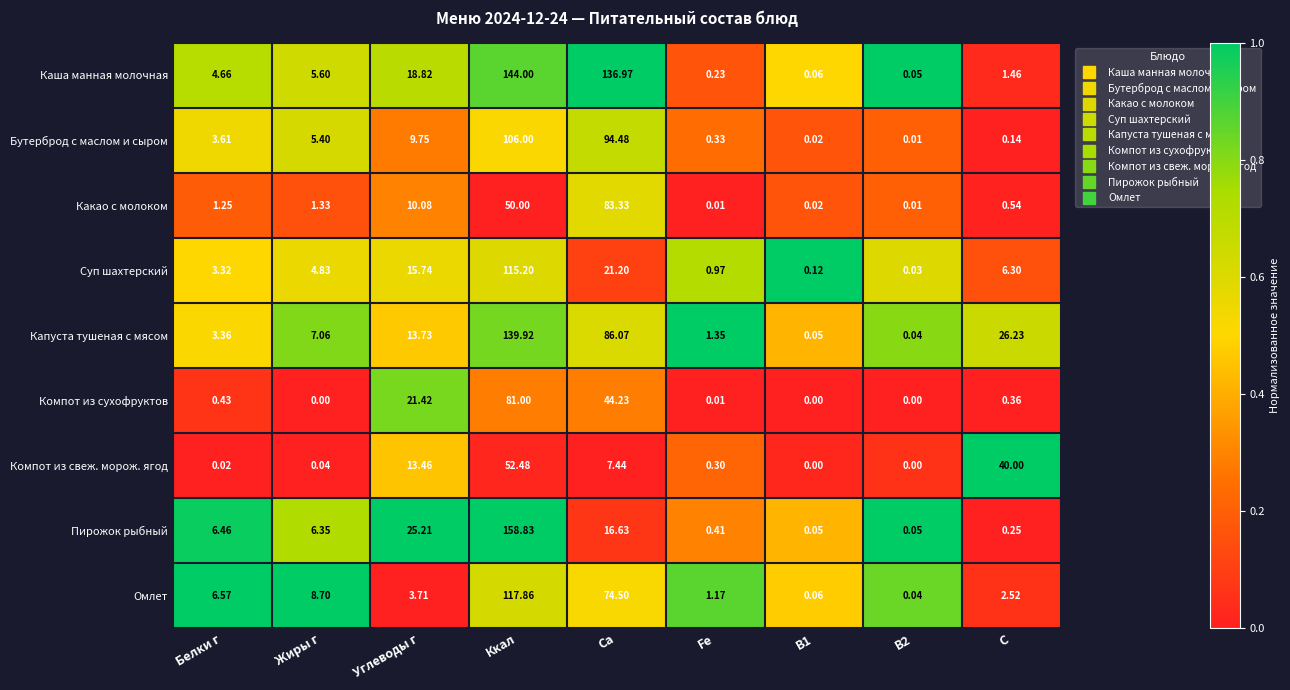

At which label does Бутерброд с маслом и сыром first exceed 3?

Белки г